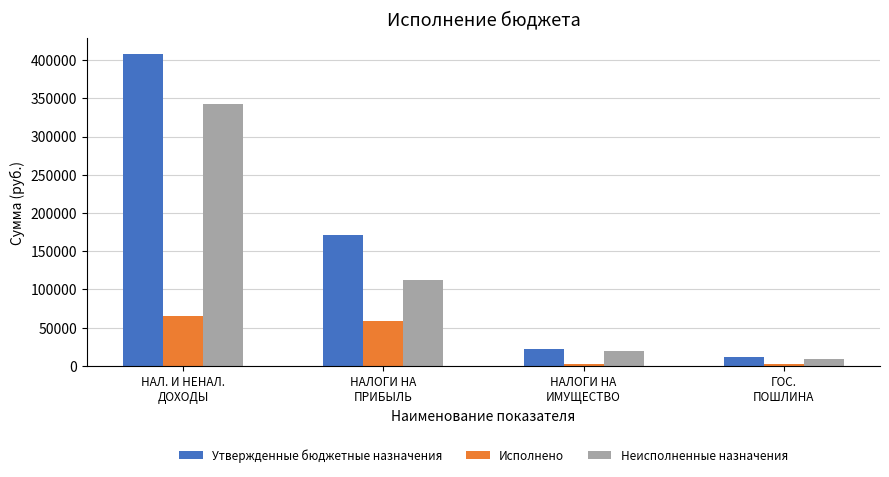

At which category is the sum across all series the highest?

НАЛ. И НЕНАЛ.
ДОХОДЫ